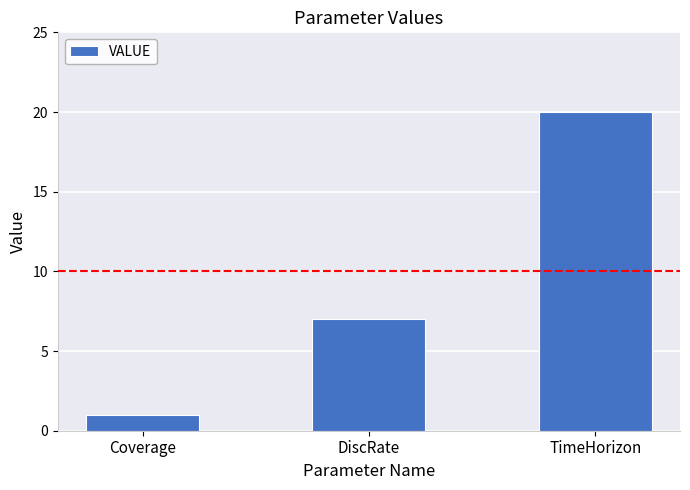

The chart shows a value of 12 at DiscRate. True or false?

False